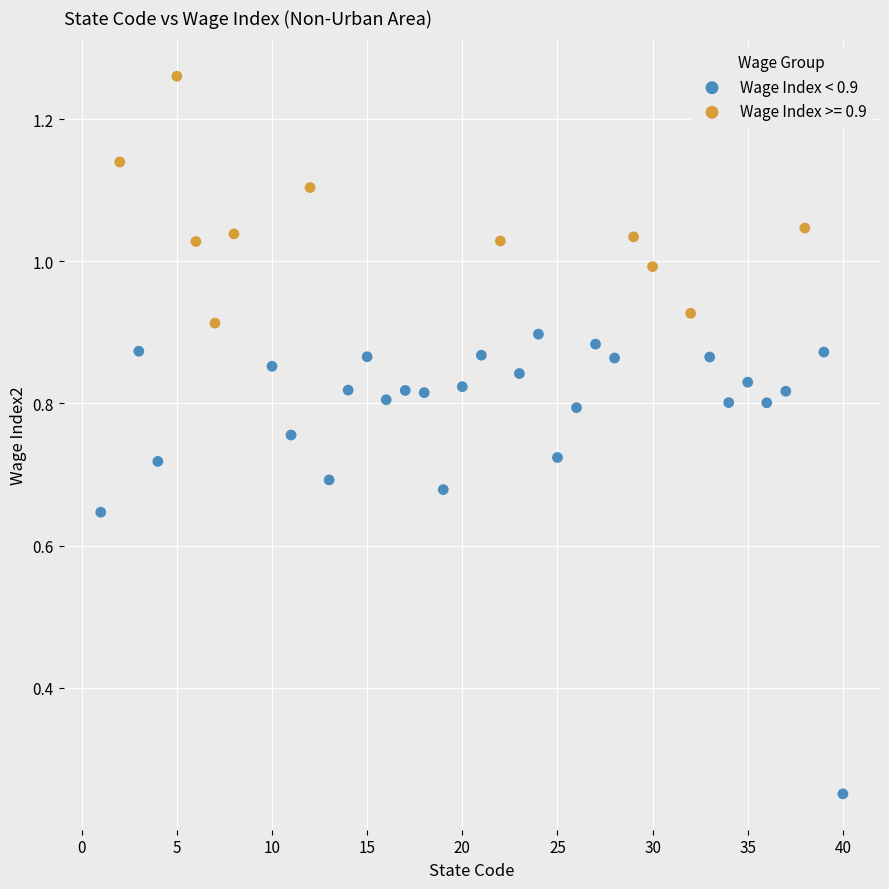

Which series reaches the maximum Y coordinate?

Wage Index >= 0.9